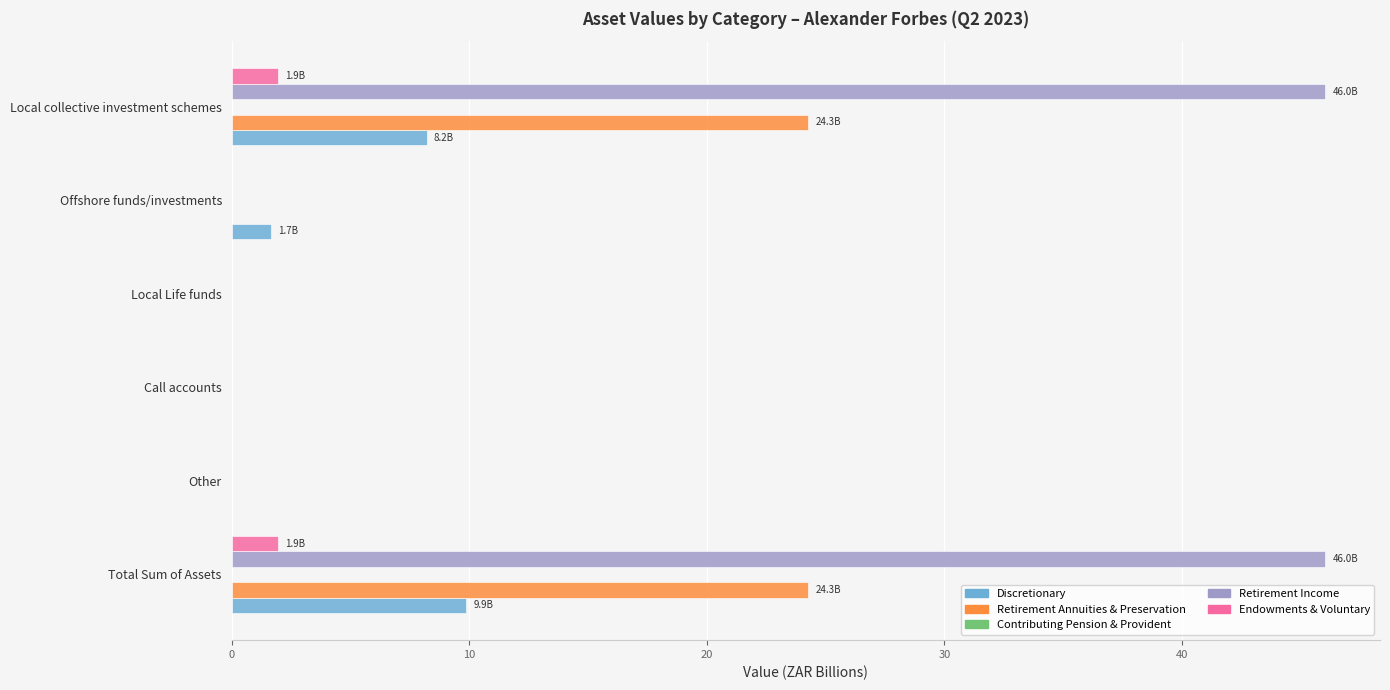

What is the total value across all series at Total Sum of Assets?

82.1